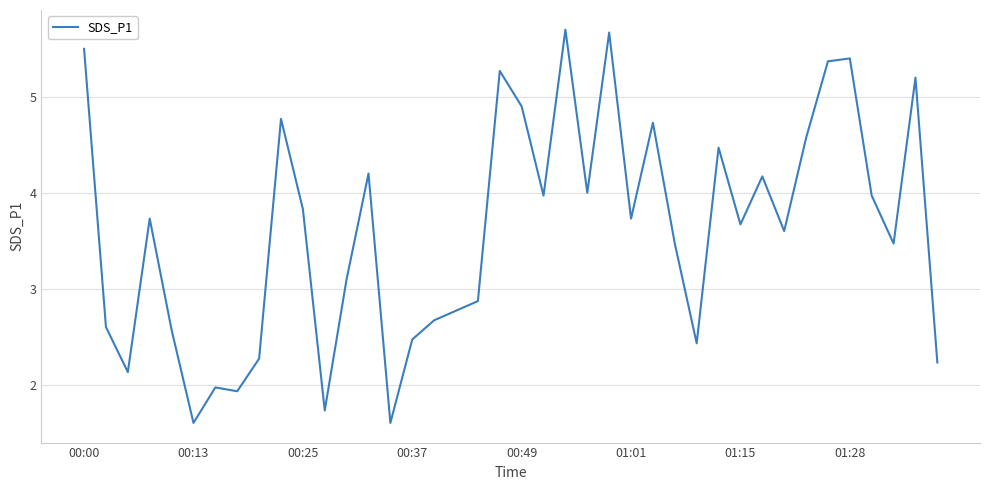

What is the smallest value displayed?

1.6